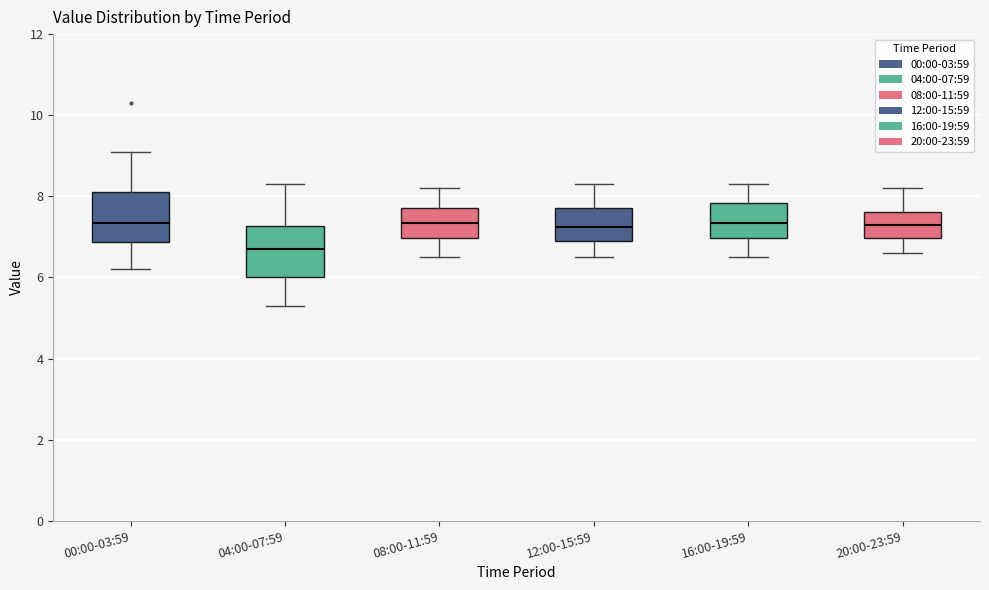

Where is the upper edge of the box for 20:00-23:59 on the y-axis? The values are not printed on the chart, so give them approximately, as read against the axis.

7.6